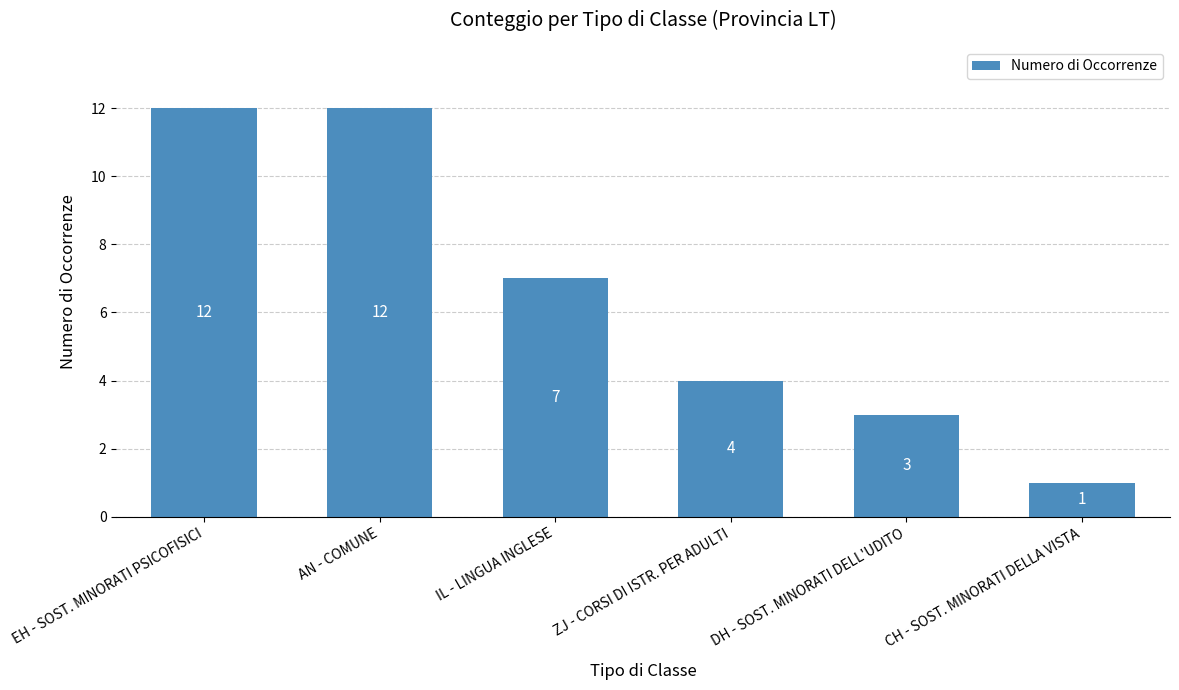

Reading right to left, what are all the values shown in this chart?

1	3	4	7	12	12